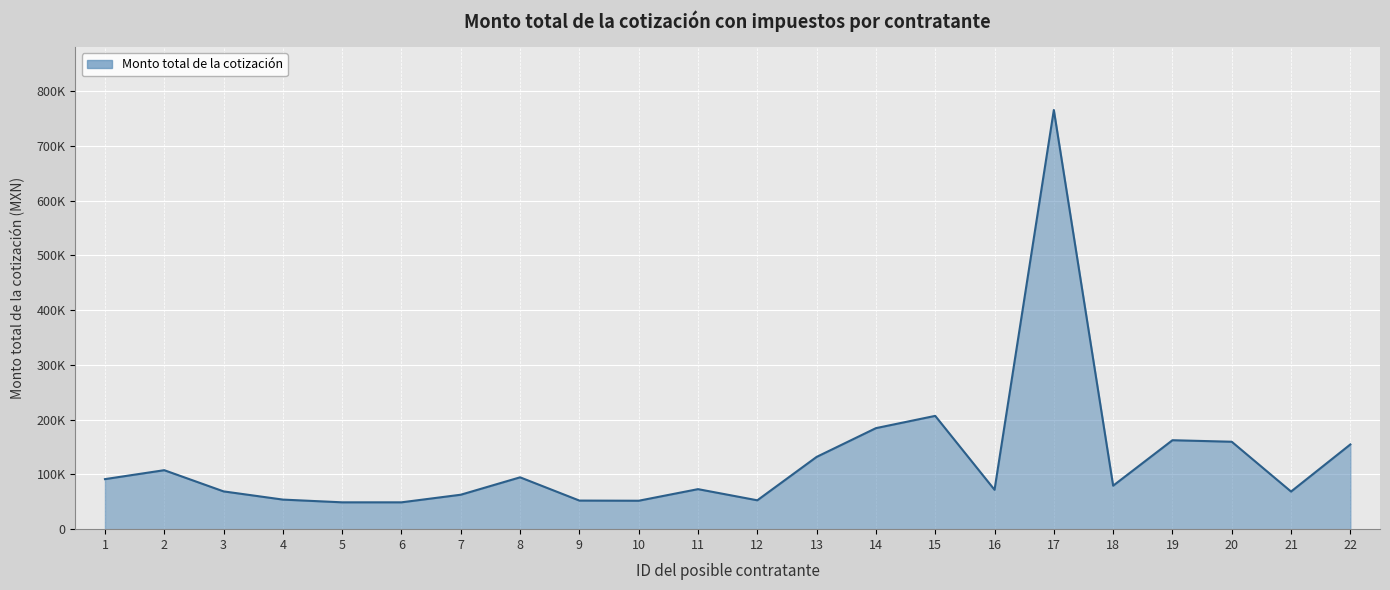

True or false: there are more than 0 points higher than both neighbors.

True